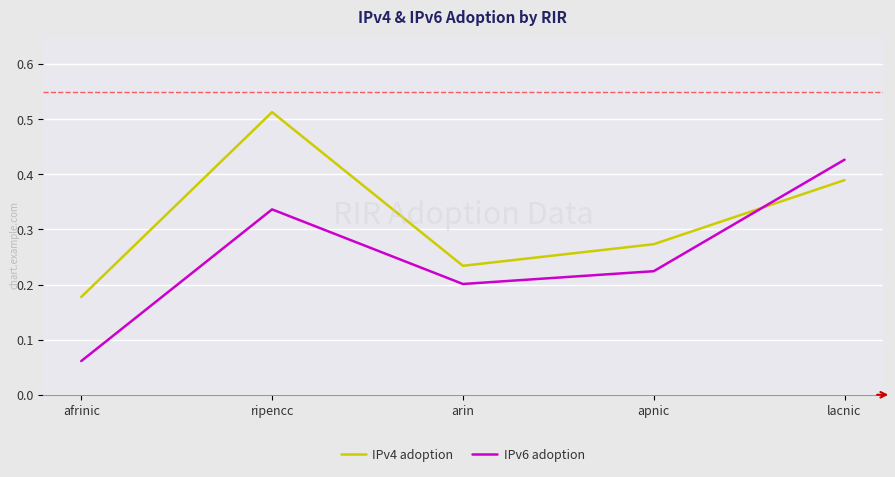

Between which two adjacent categories do IPv4 adoption and IPv6 adoption first intersect?

apnic and lacnic